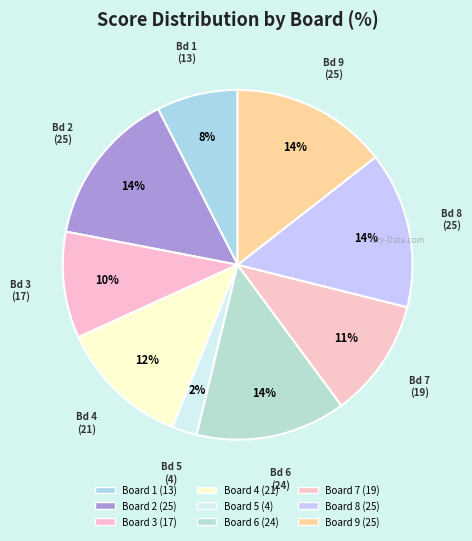

To the nearest percent, what is the combined percentage of Board 8 and Board 6?

28%